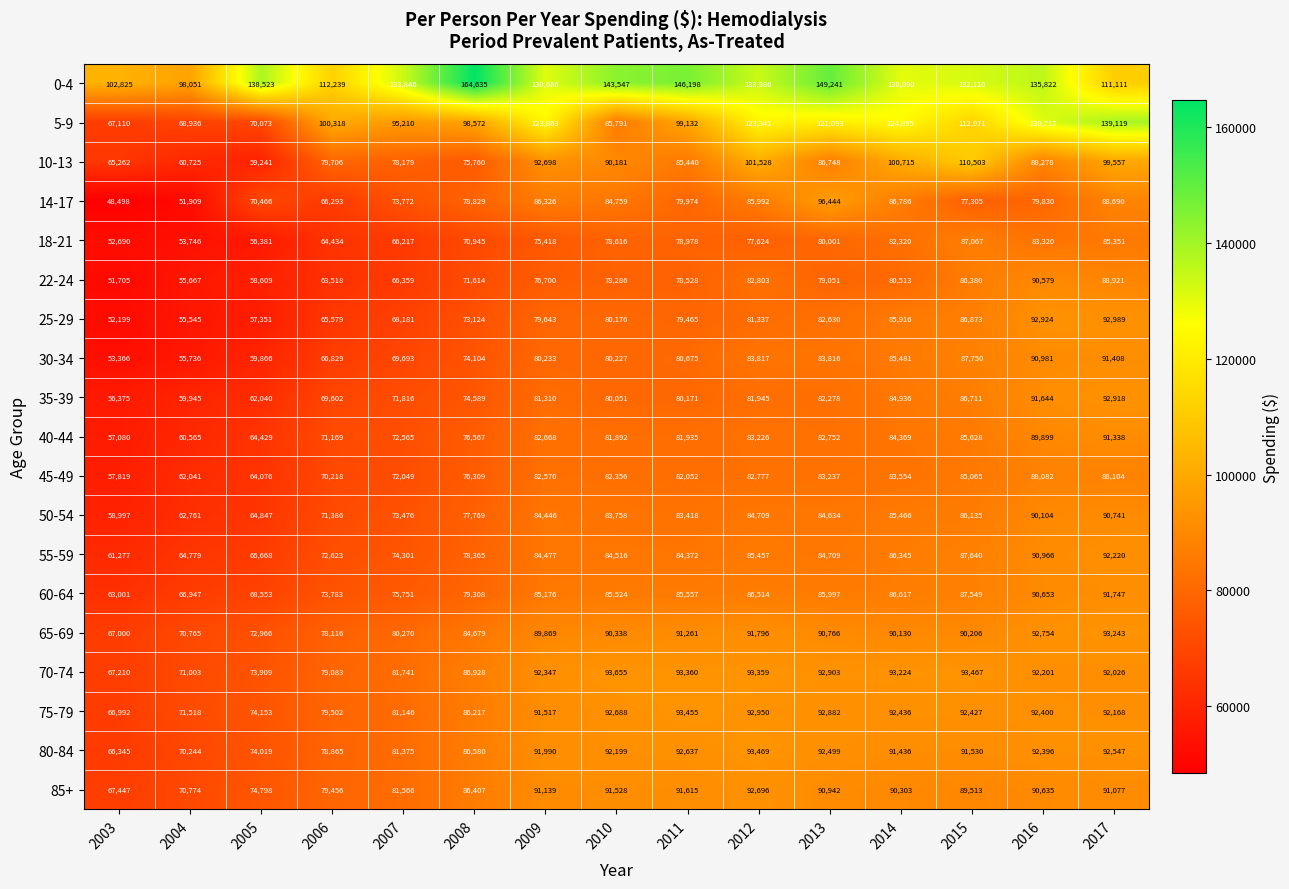

What is the difference between the 65-69 values at 2004 and 2007?

9505